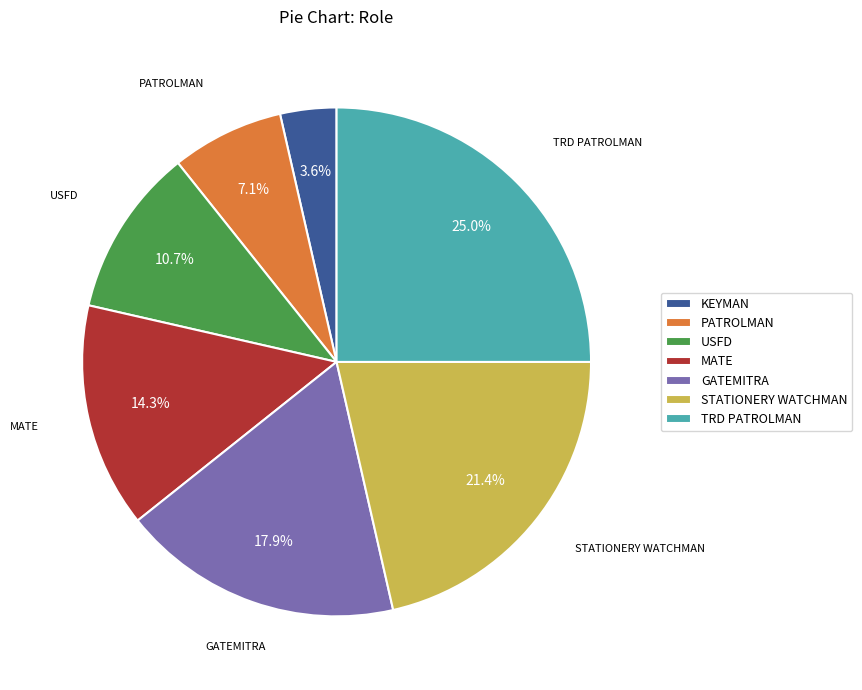

To the nearest percent, what is the average slice percentage?

14%